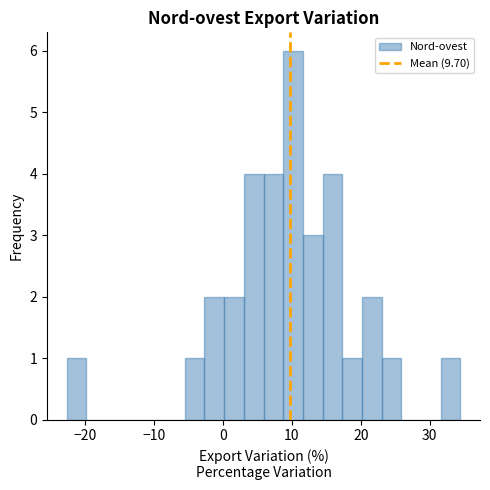

Read against the x-axis, roughly where is the centre of the tallest bar?

10